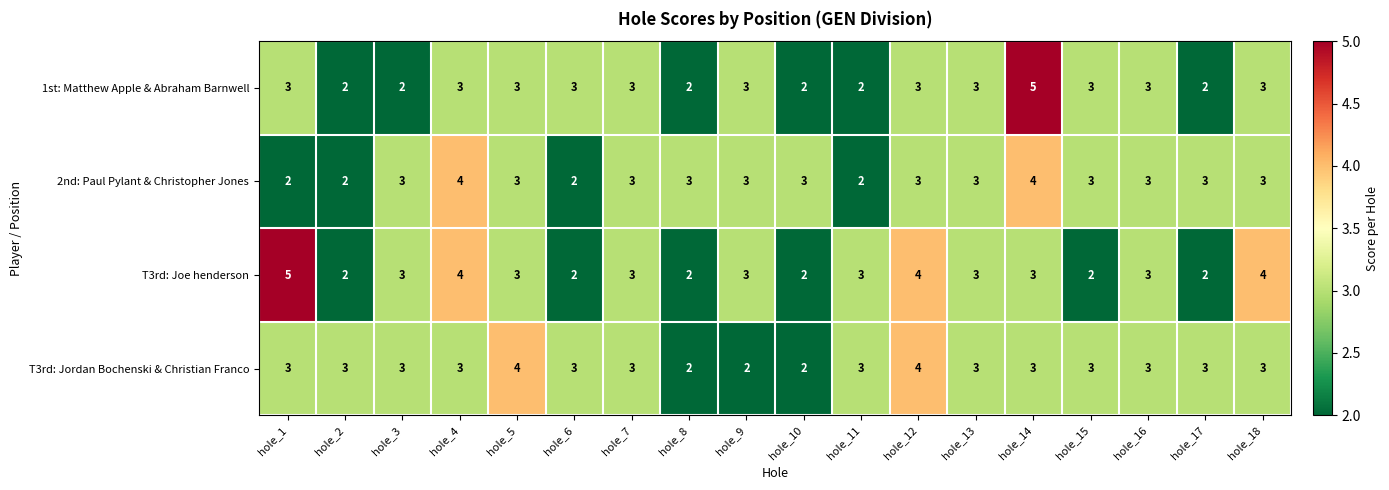

Where does the T3rd: Joe henderson series first go above 3?

hole_1